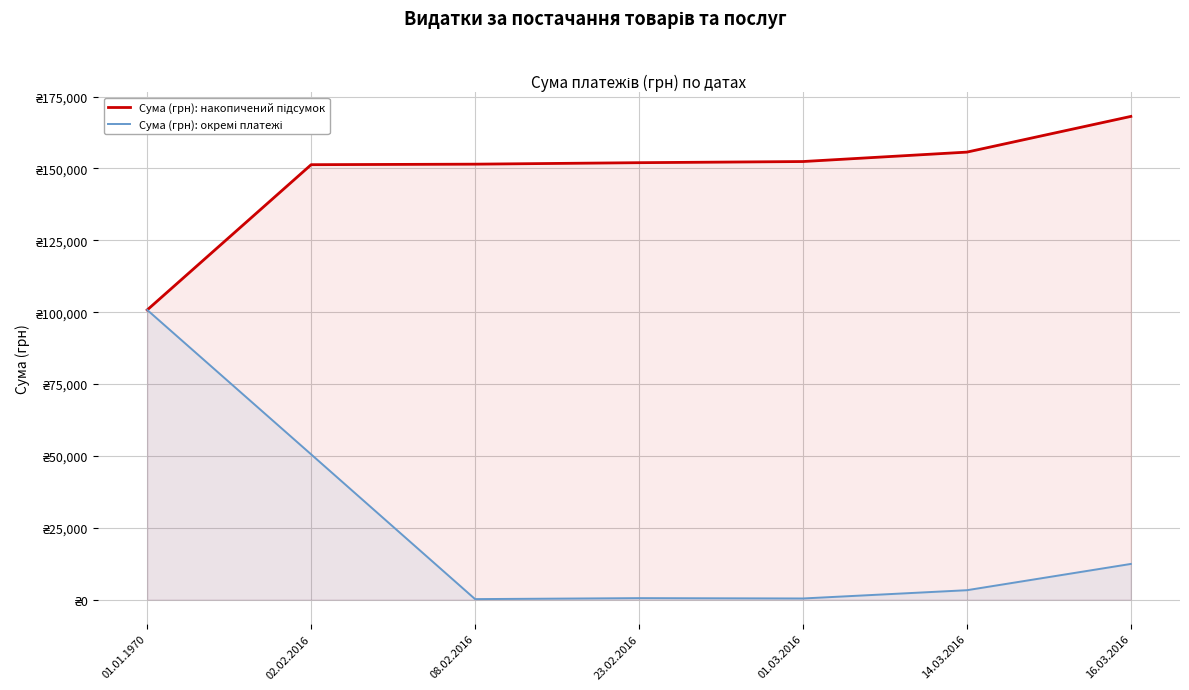

True or false: Сума (грн): накопичений підсумок and Сума (грн): окремі платежі cross at least once.

False